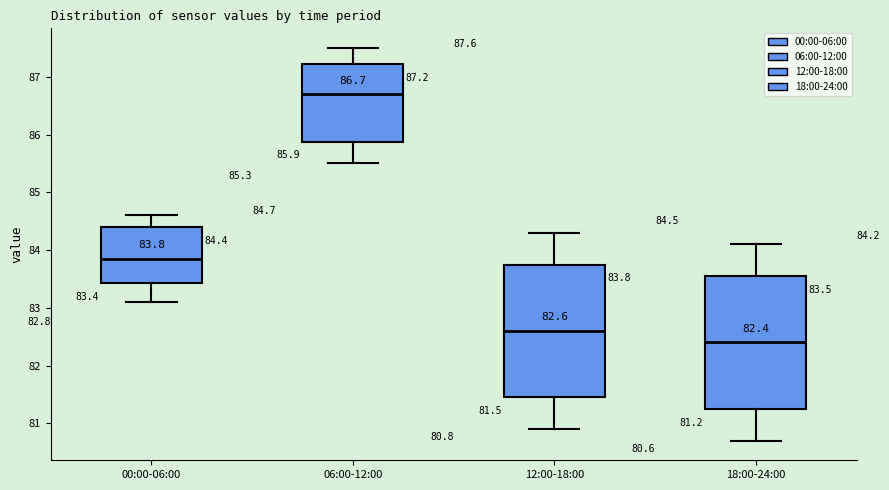

Which box has the highest median line?

06:00-12:00